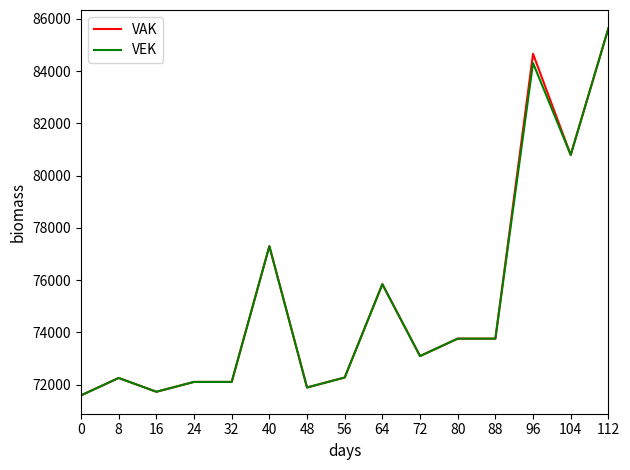

What is the highest value of the VEK series?

85640